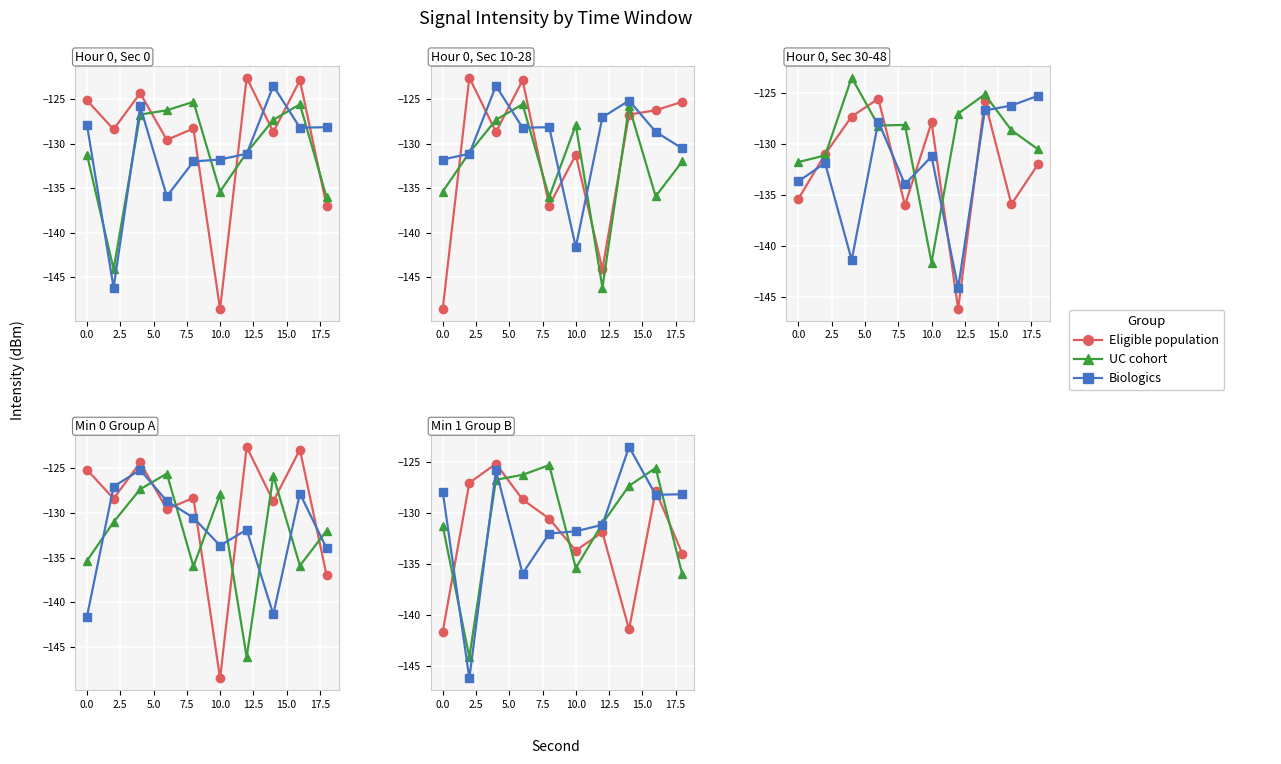

How many values in the Biologics series exceed -128?

3